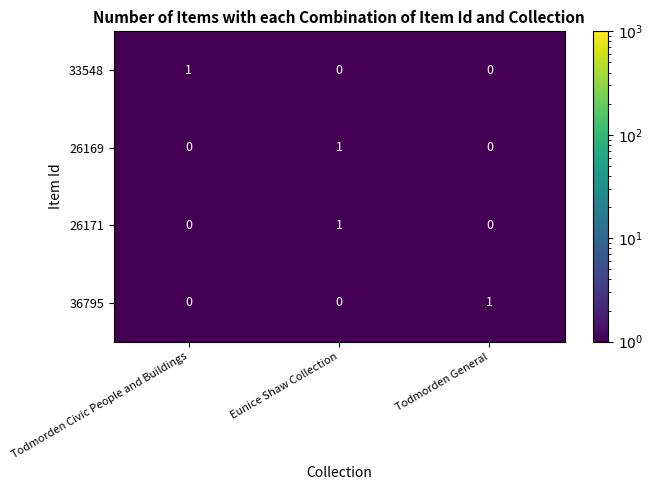

Count the 26171 values in the range 0 to 1.

3